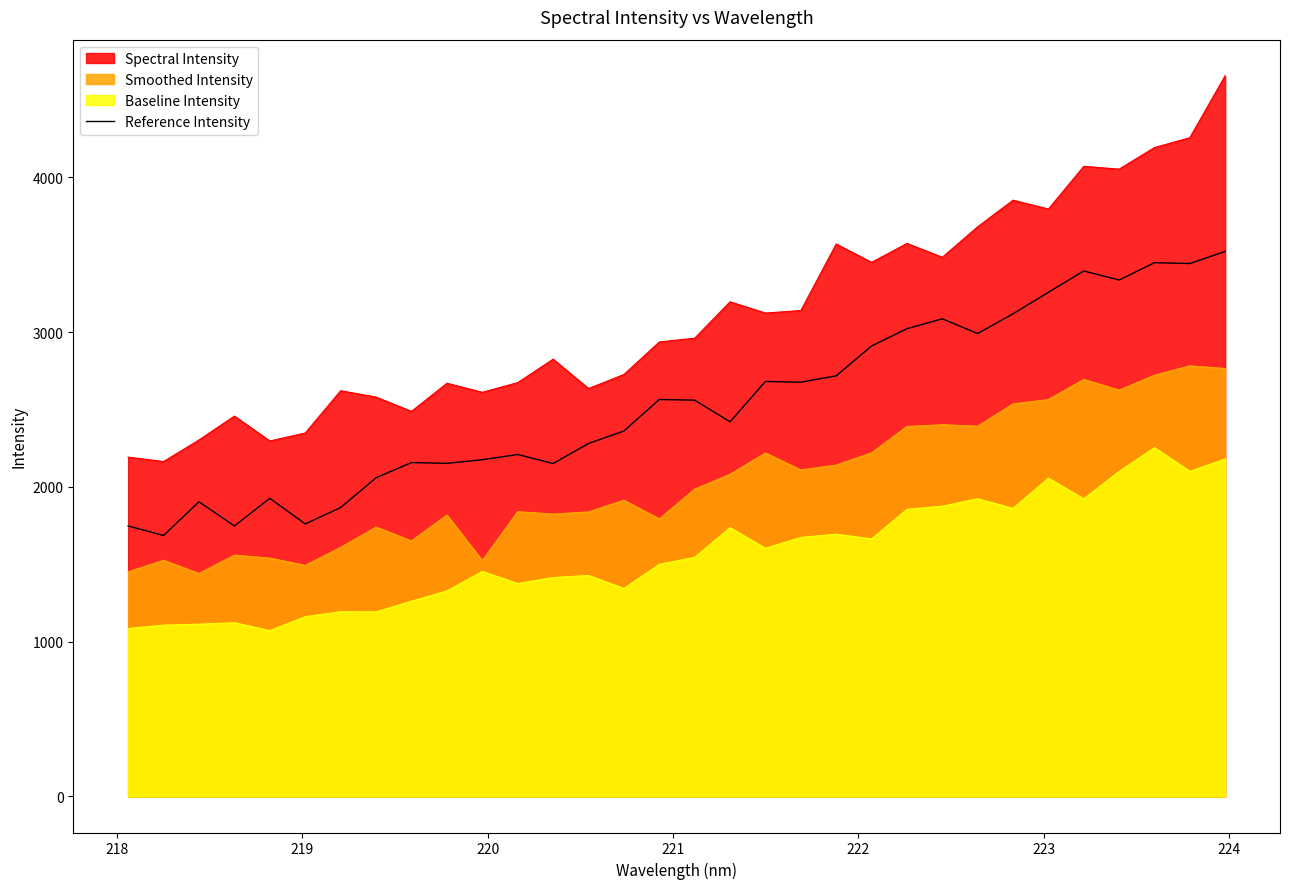

Which series has the largest range (max minus min)?

Spectral Intensity